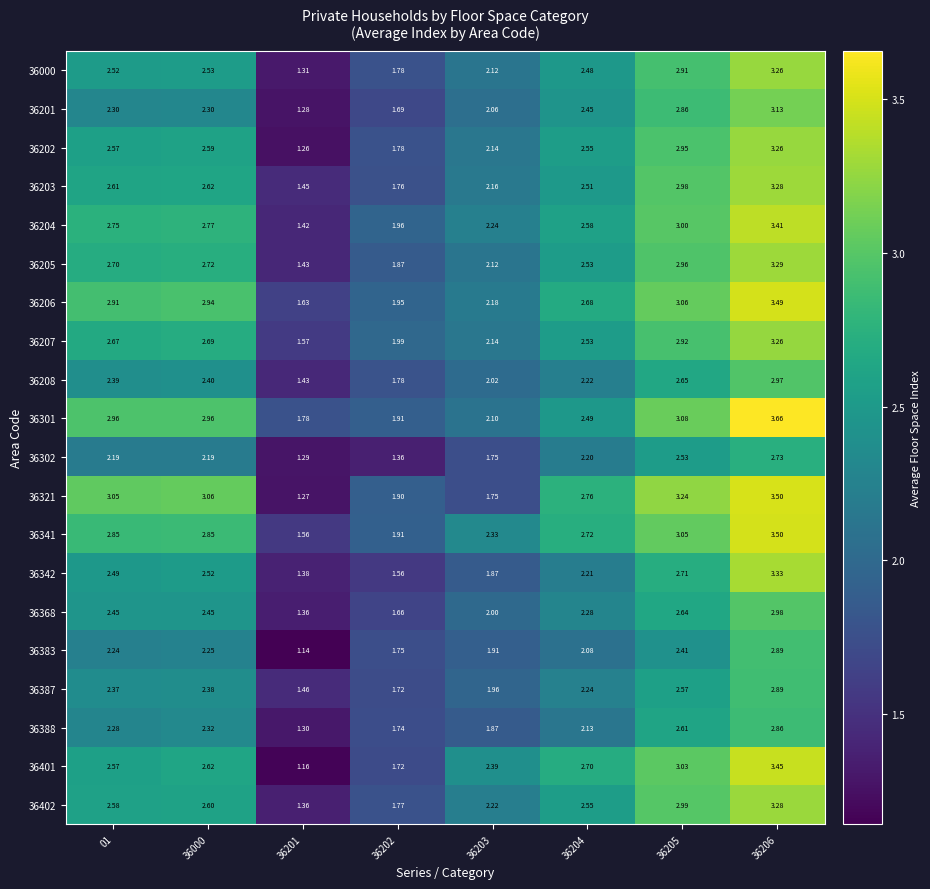

Is the value of 36321 at 36203 greater than the value of 36342 at 36202?

Yes